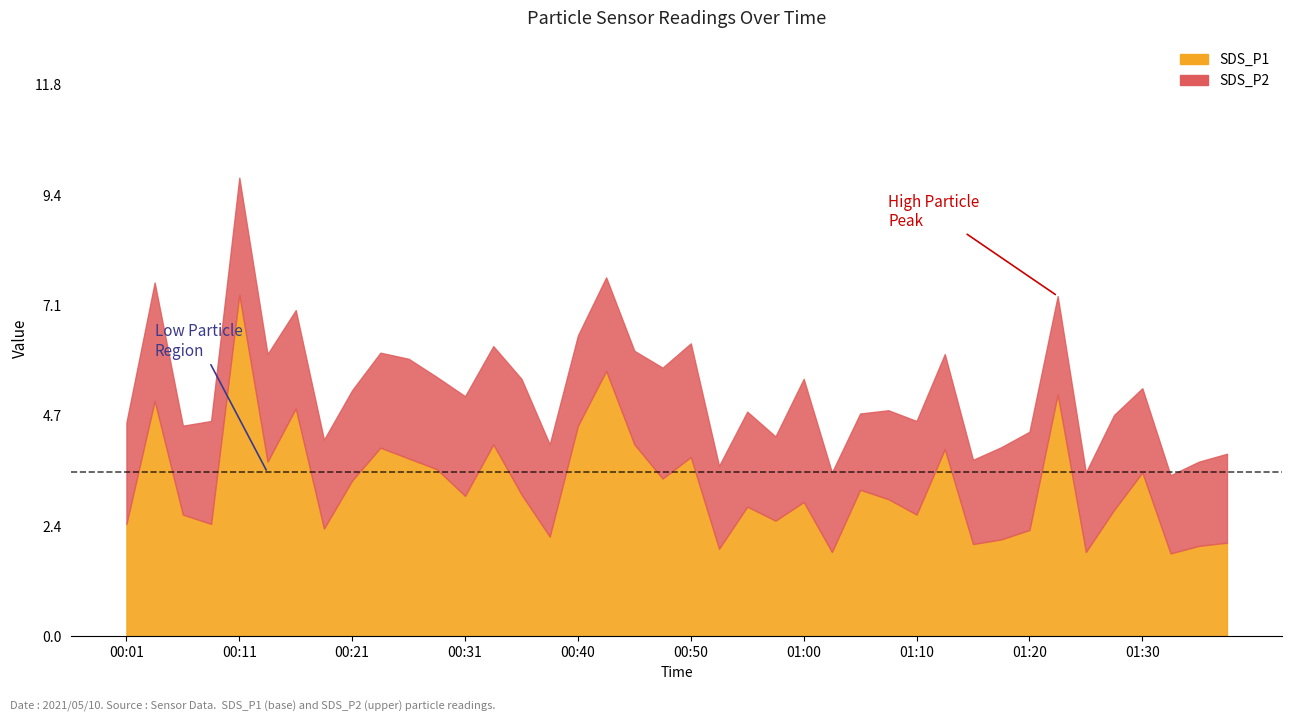

How many lines are shown in the chart?

2